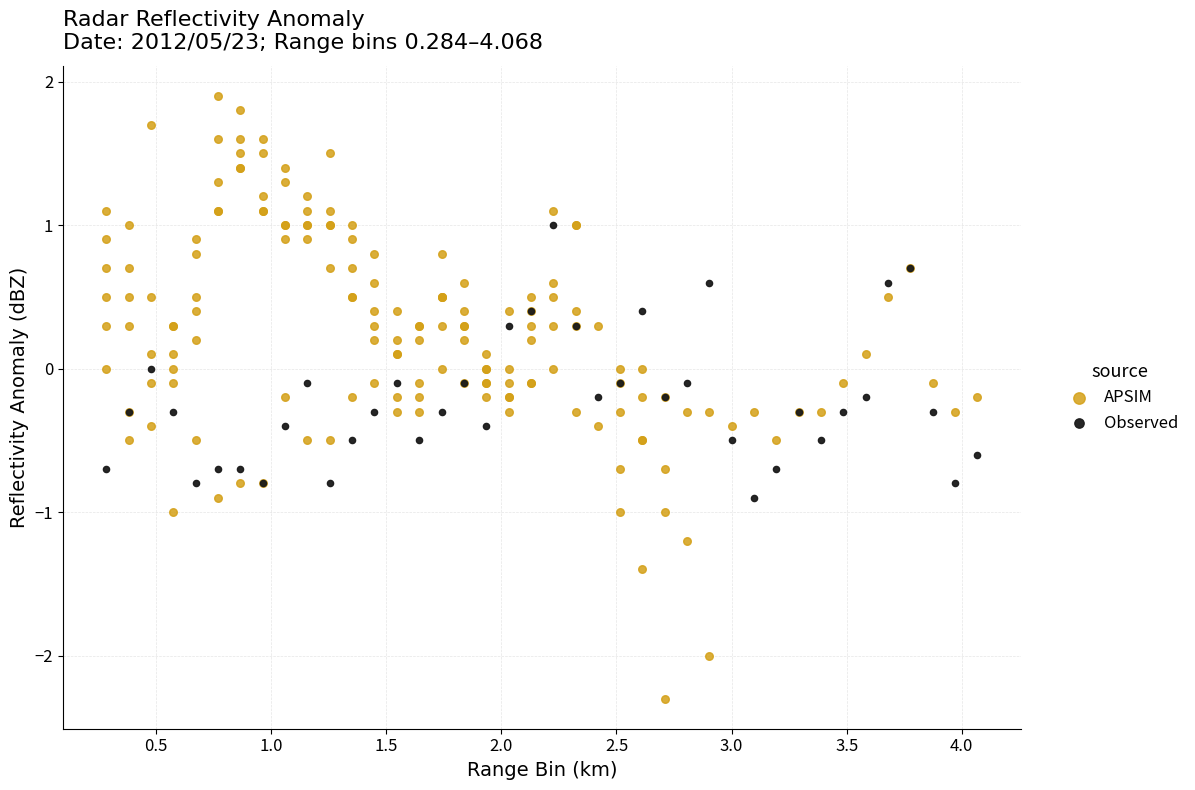

Which series has the widest spread of Y values?

APSIM